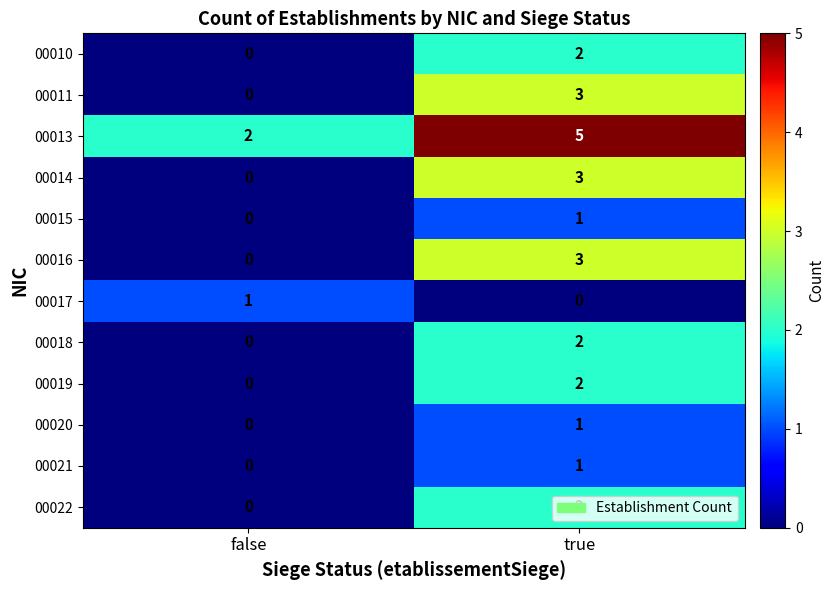

What is the sum of all 00014 values?

3